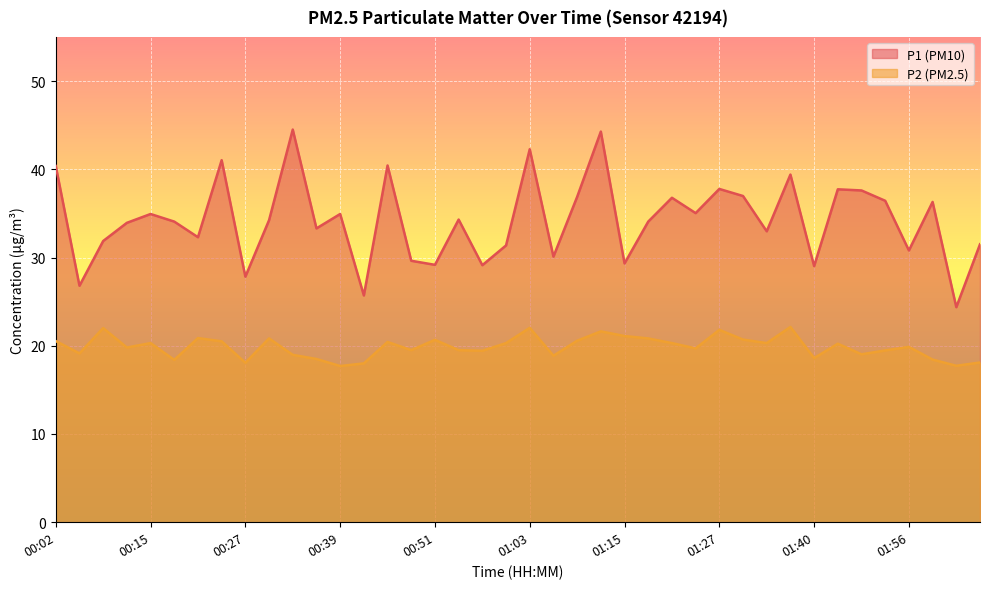

Rank the series by their average value, from highest to lowest.

P1 (PM10), P2 (PM2.5)